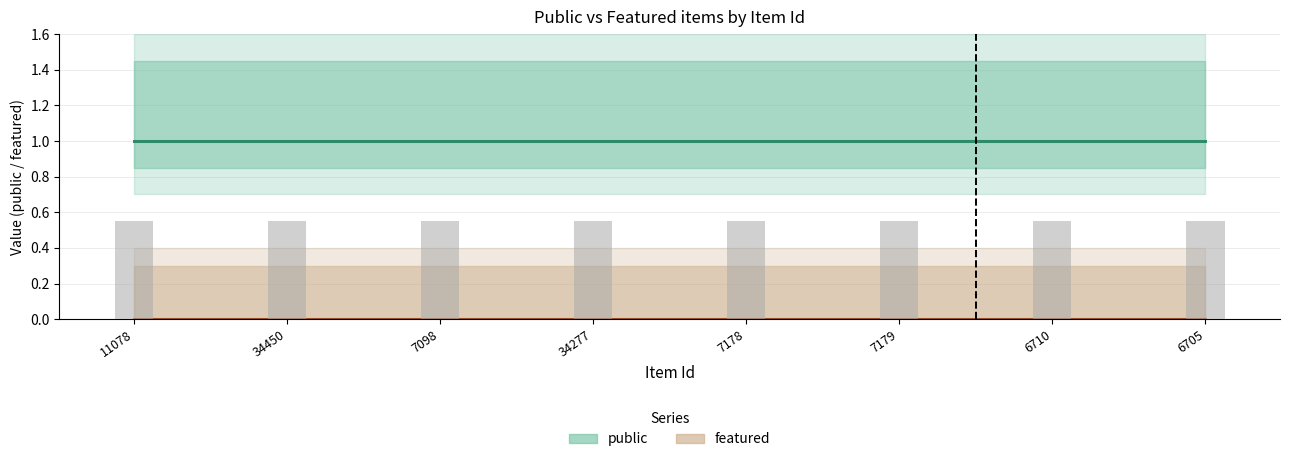

Rank the series at 11078 from lowest to highest value.

featured, public